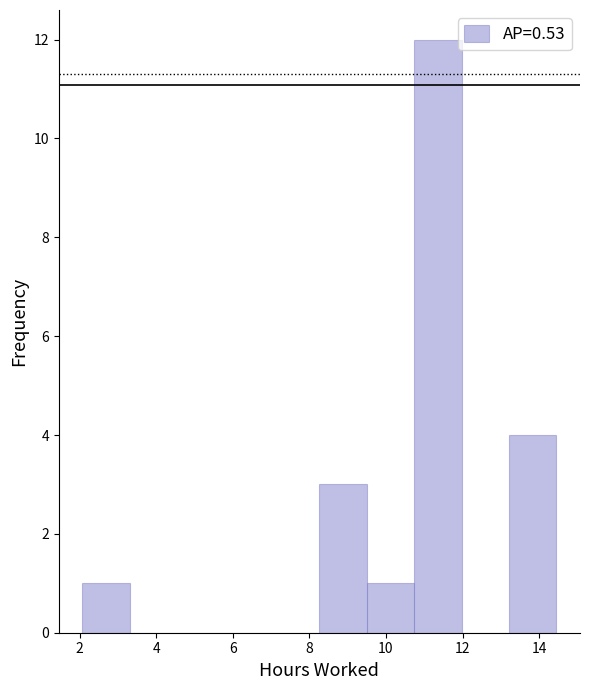

Over which range of the x-axis is the bar tallest?

10.8 to 12.0